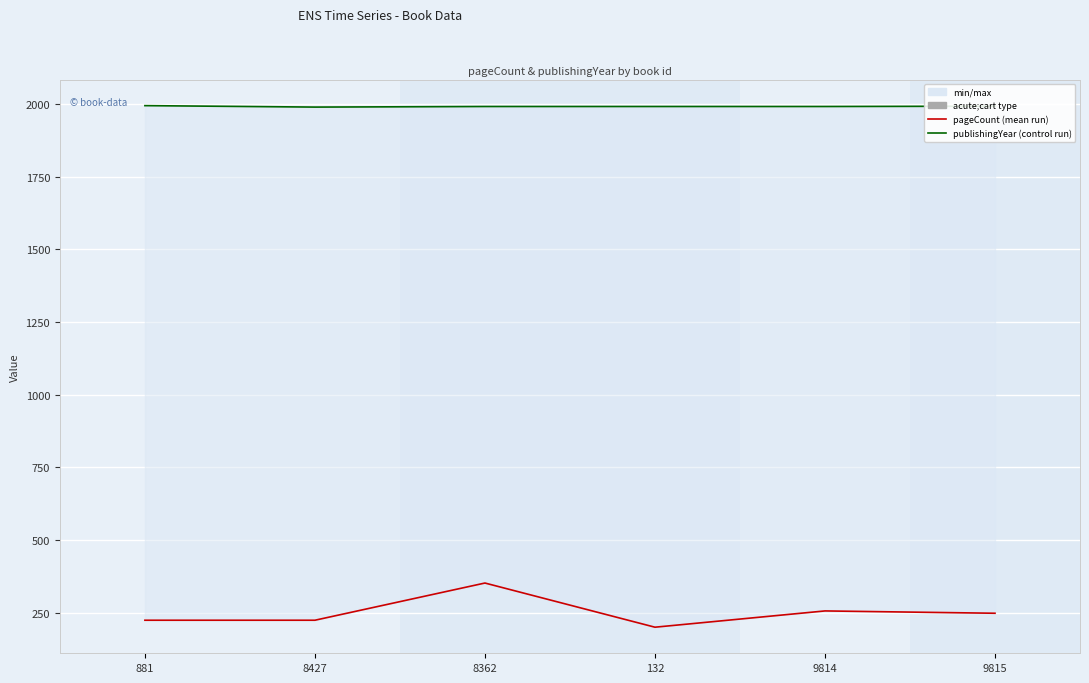

List the series in order of their overall mean, highest first.

publishingYear, pageCount